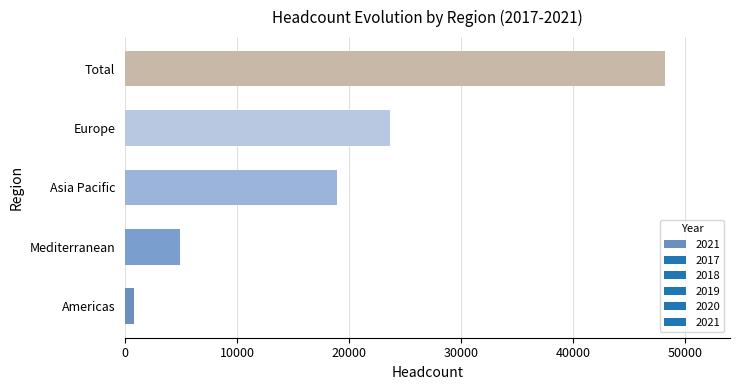

Between Total and Americas, which is larger?

Total